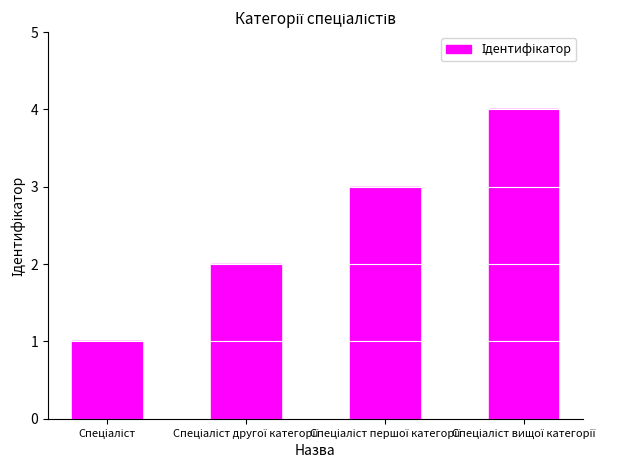

How many categories are shown in the chart?

4